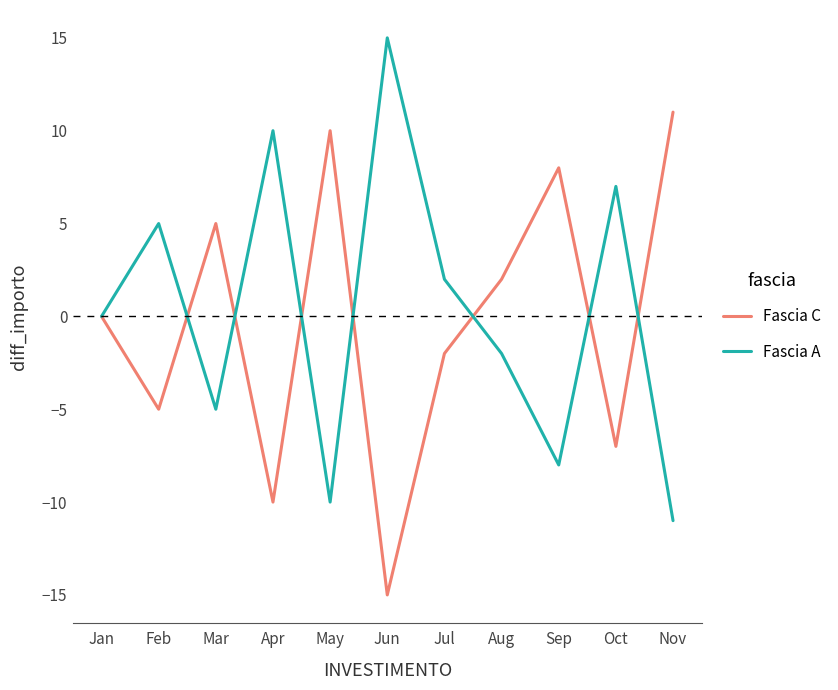

What is the difference between the second highest and second lowest values in the Fascia C series?

20